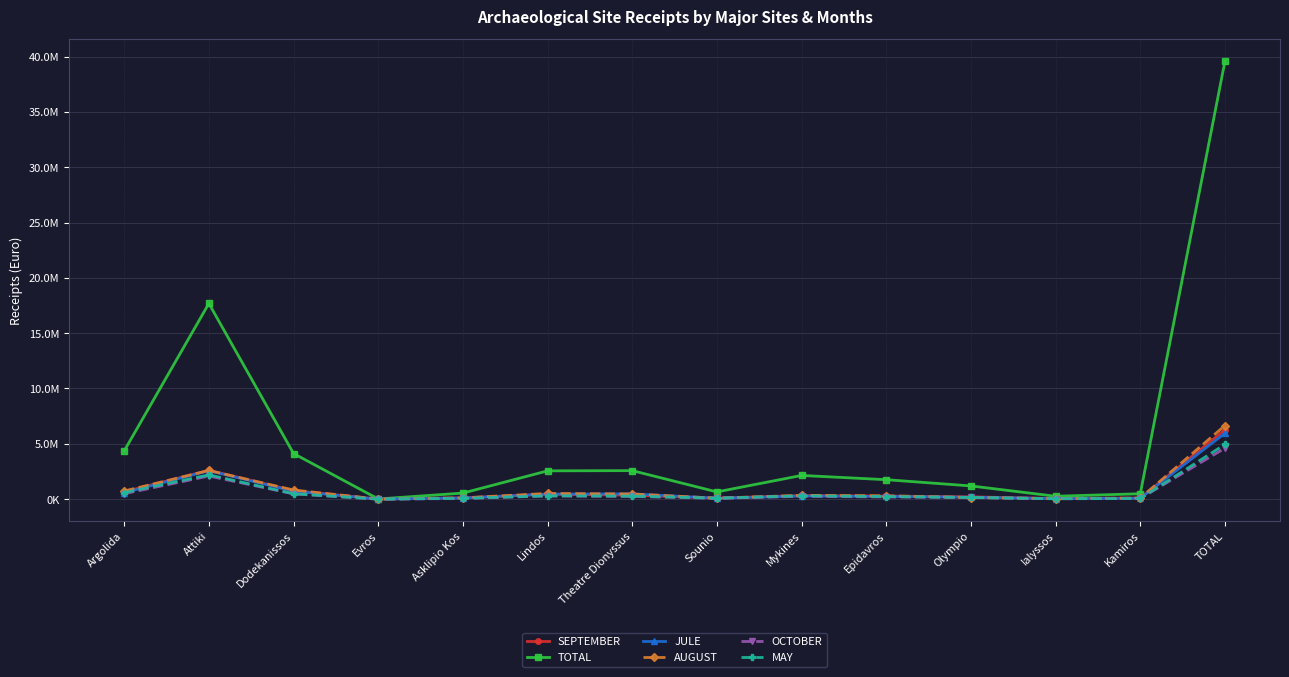

What are all the series names shown in the legend?

SEPTEMBER, TOTAL, JULE, AUGUST, OCTOBER, MAY